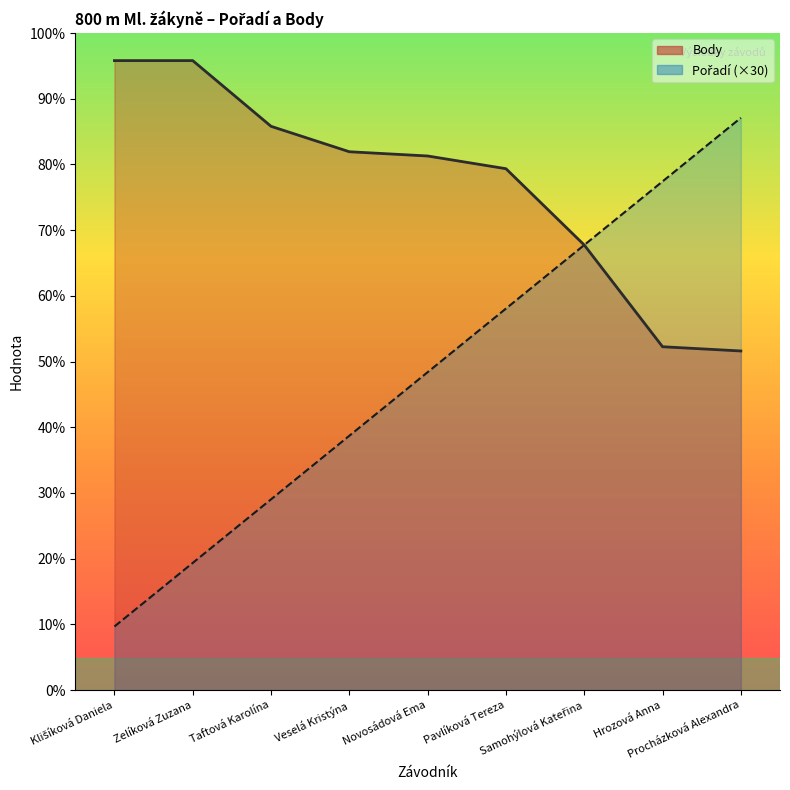

Which series has the largest total across all categories?

Body